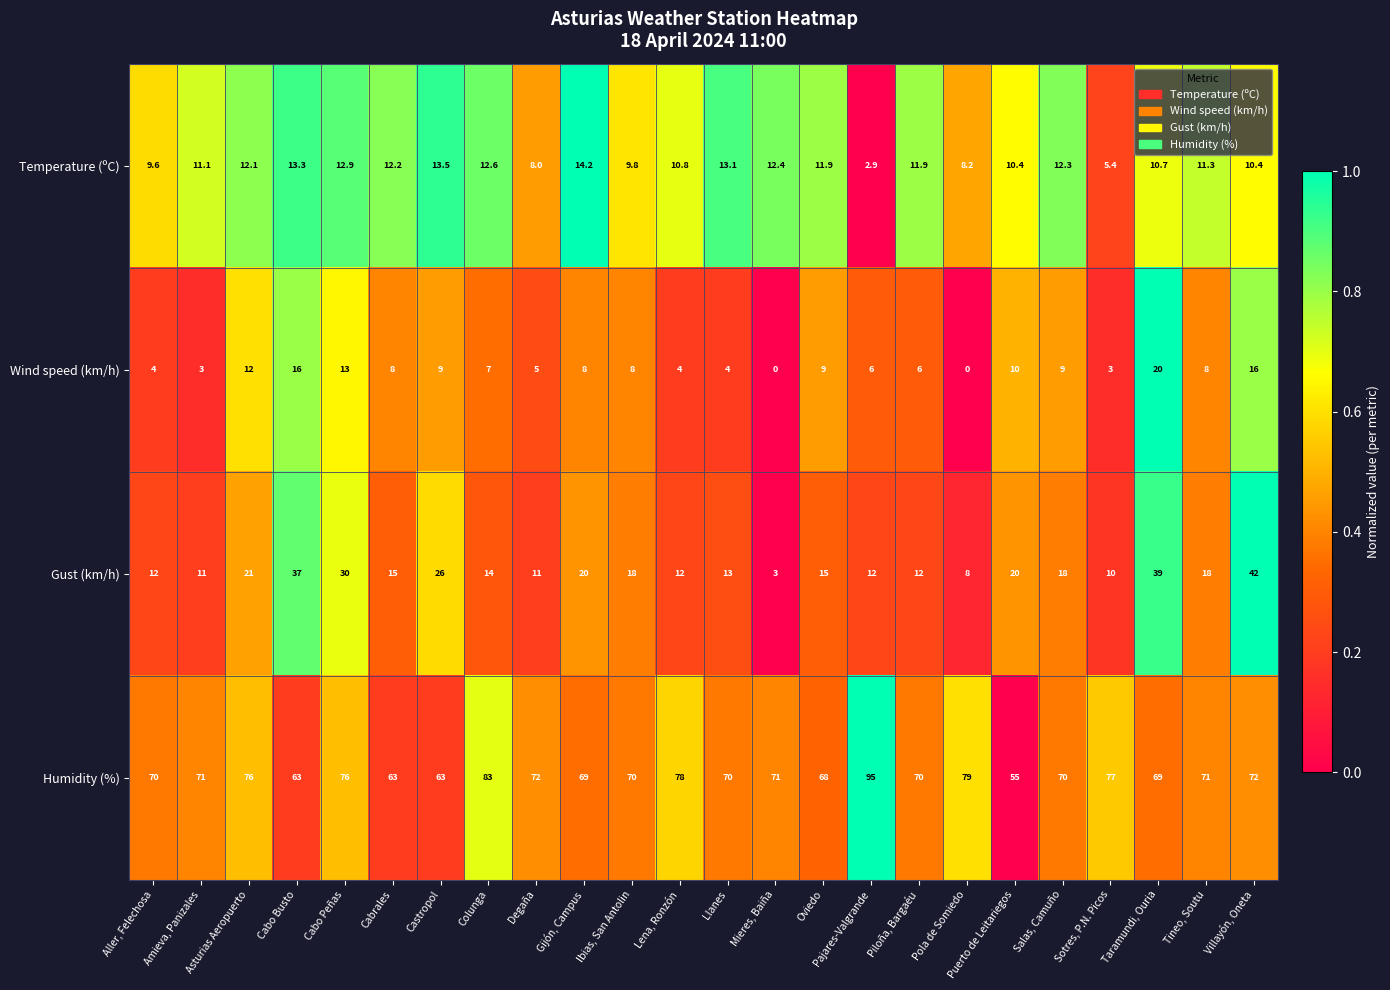

The Temperature (ºC) series shows 11.1 at Amieva, Panizales. True or false?

True